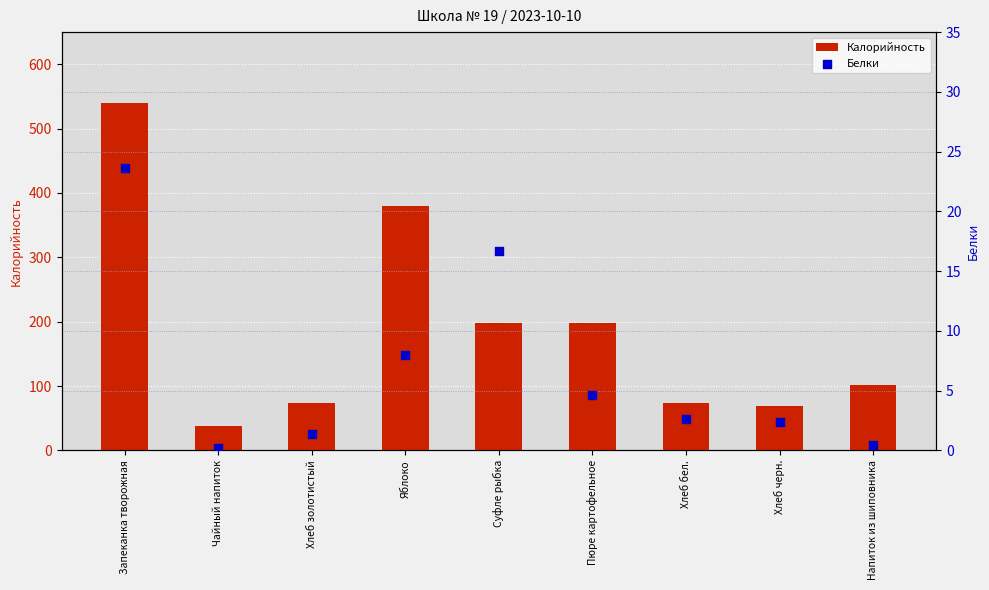

Which series has the largest total across all categories?

Калорийность